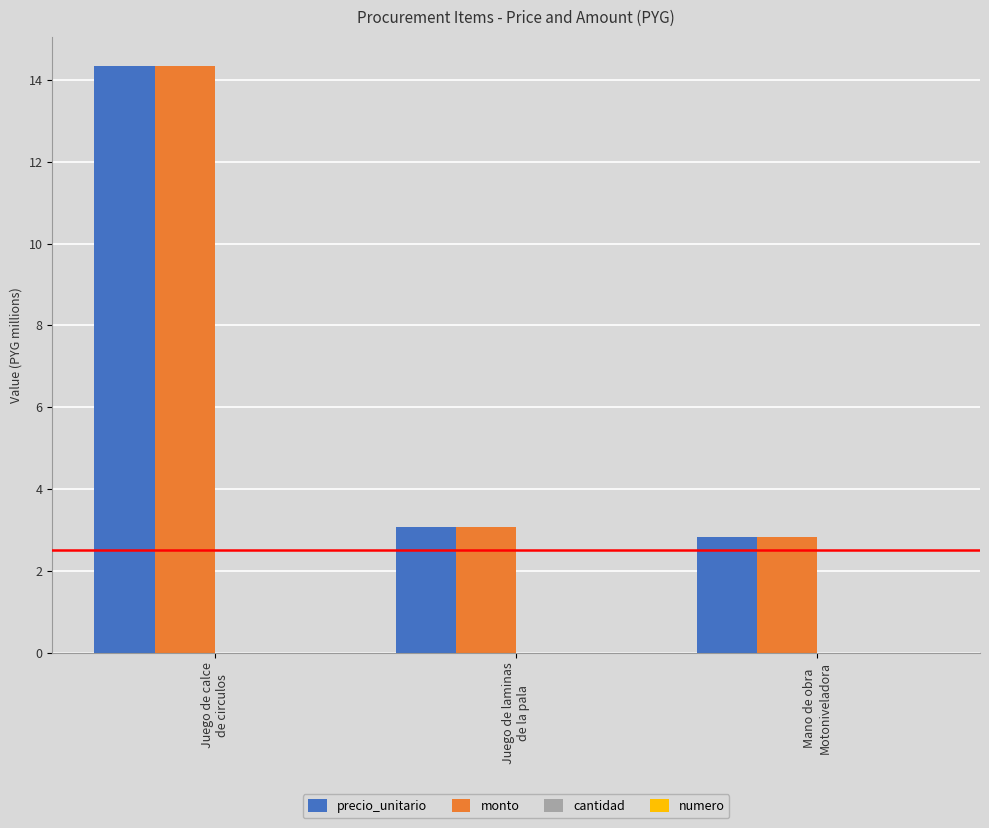

How many series are shown in this chart?

4